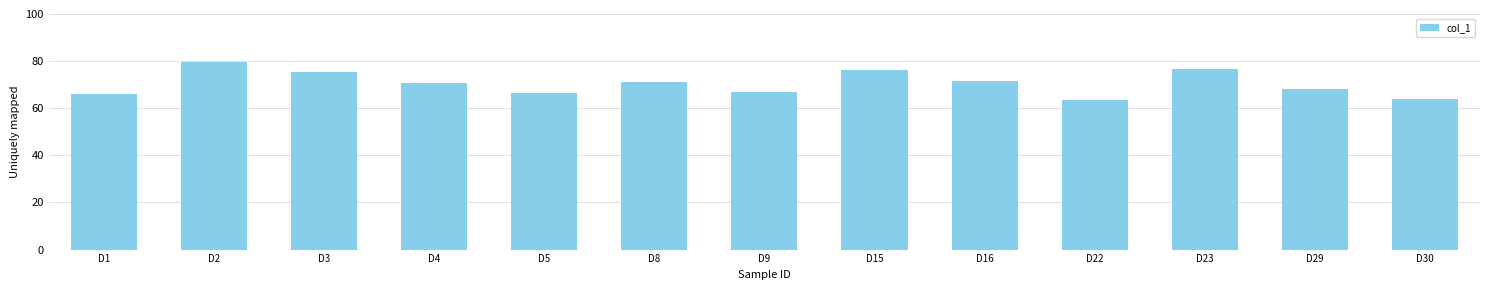

How many values are below 70?

6